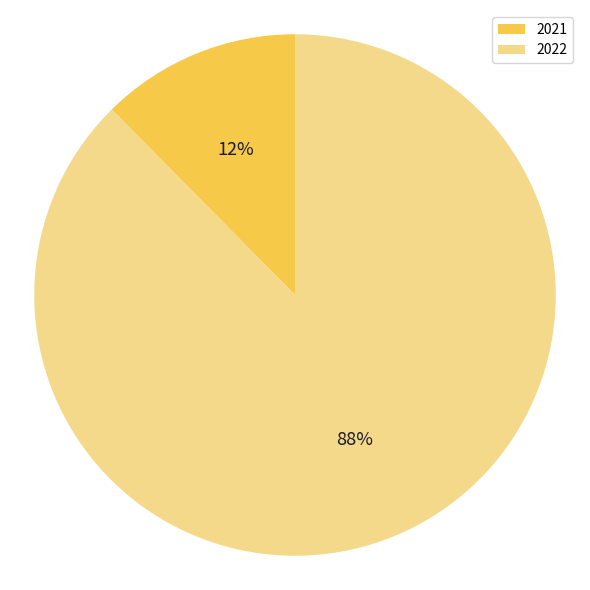

To the nearest percent, what percentage of the pie is 2021?

12%